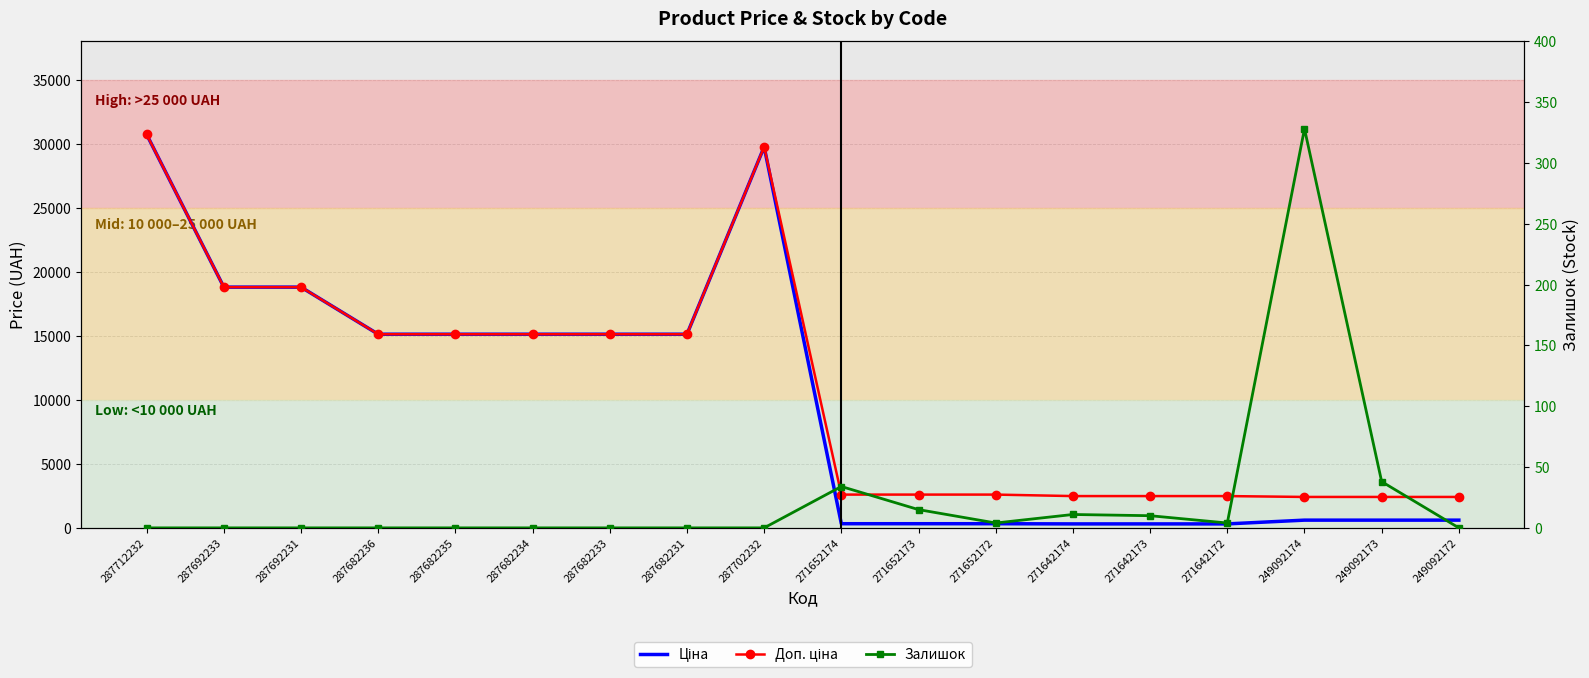

Which series changed the most between 287712232 and 249092174?

Ціна